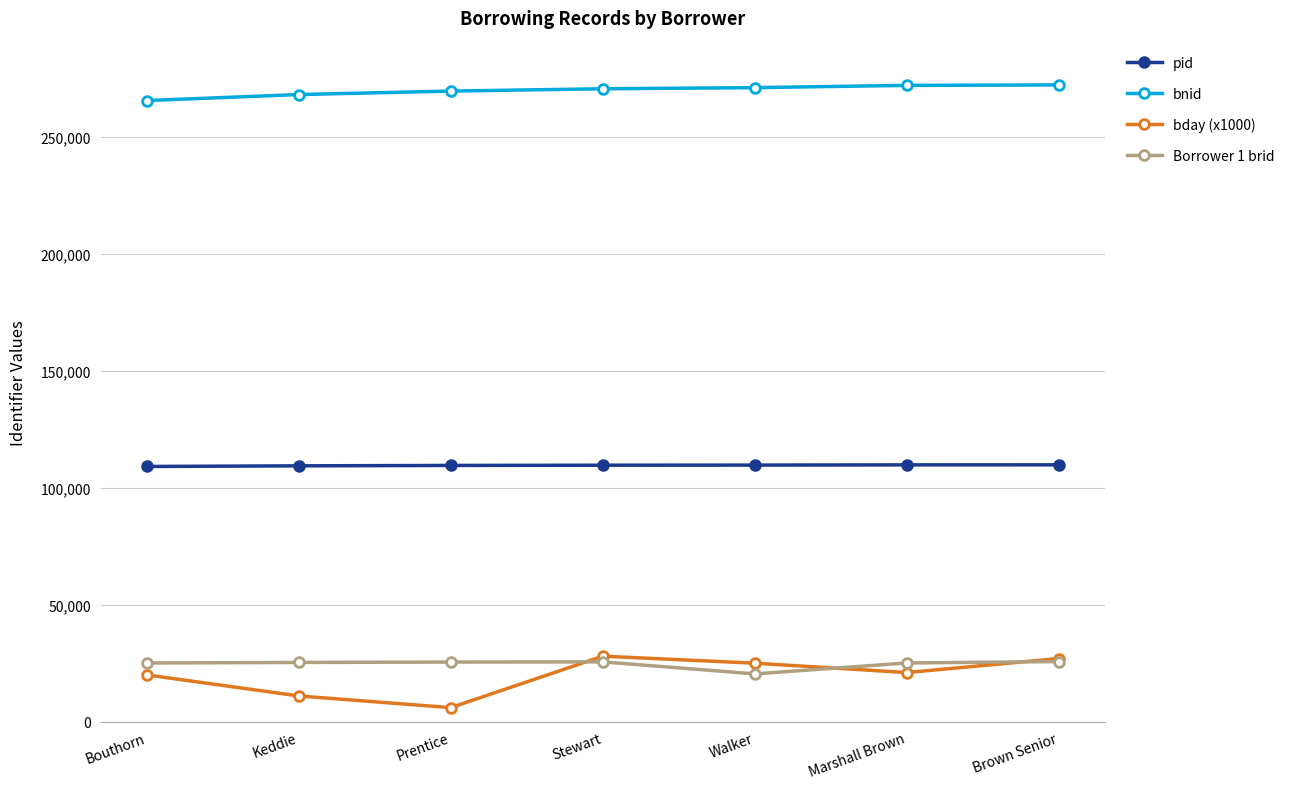

Does the chart display data point markers on the line(s)?

Yes